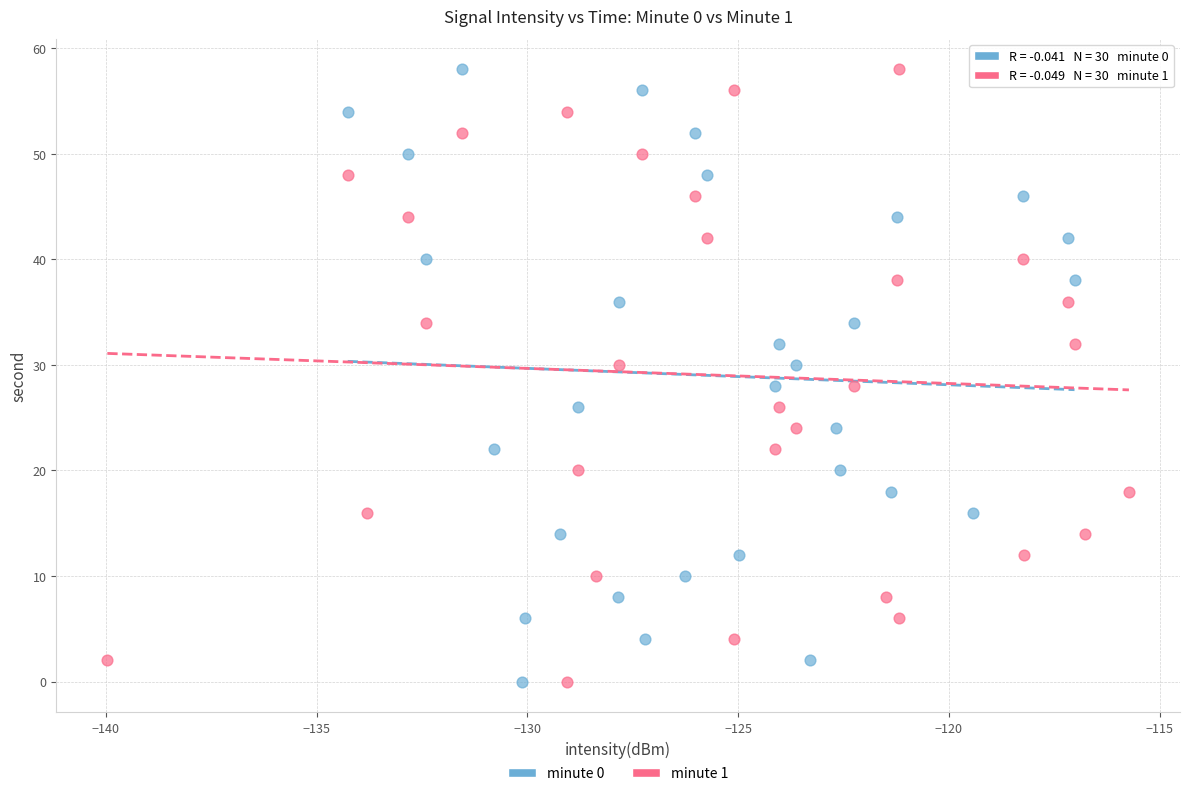

What are all the series names shown in the legend?

minute 0, minute 1